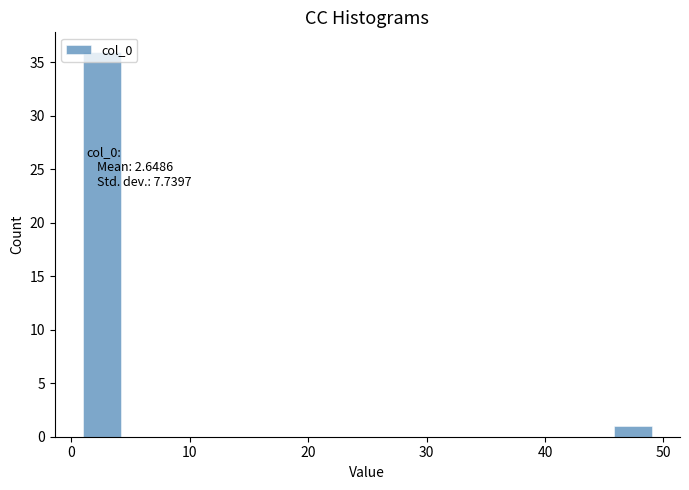

Read against the x-axis, roughly where is the centre of the tallest bar?

3